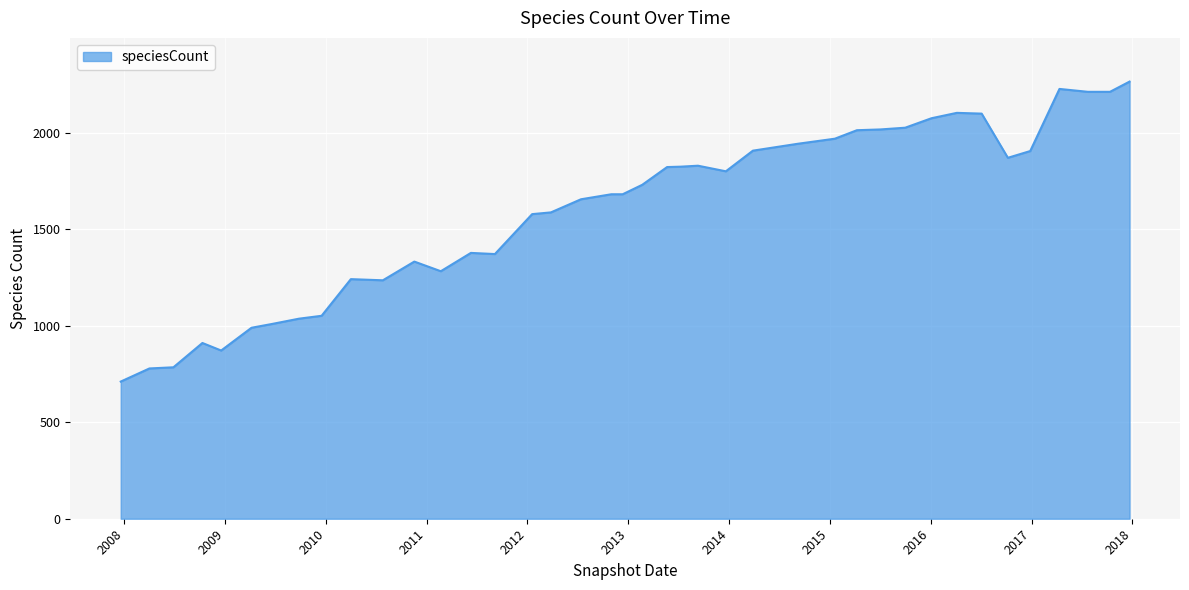

What is the difference between the maximum and minimum values?

1555